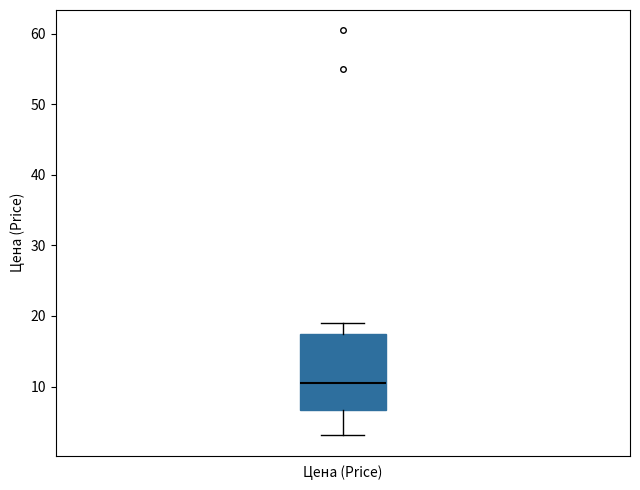

Where does the lower whisker of the box for Цена (Price) end on the y-axis? The values are not printed on the chart, so give them approximately, as read against the axis.

3